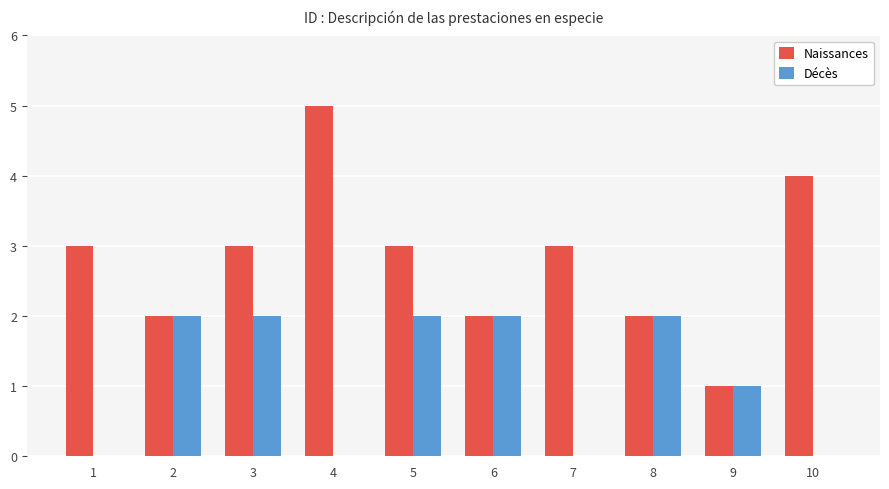

What is the approximate value of Naissances at 9?

1